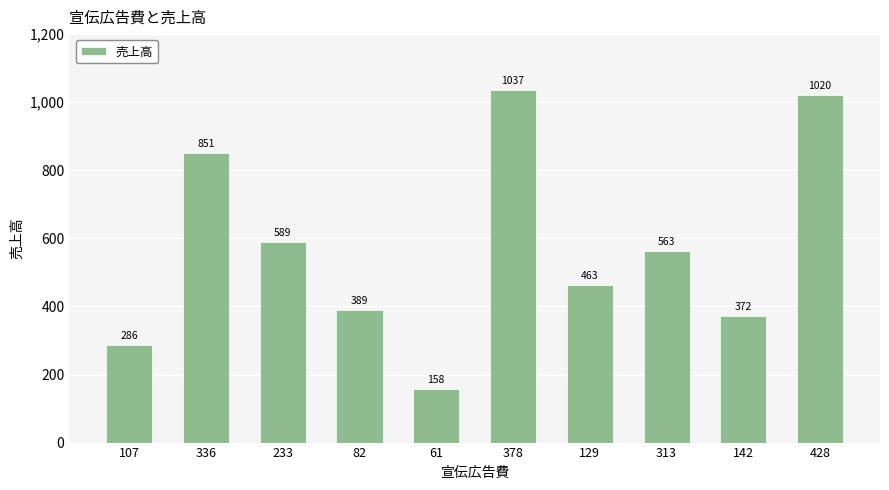

The chart shows a value of 399 at 378. True or false?

False